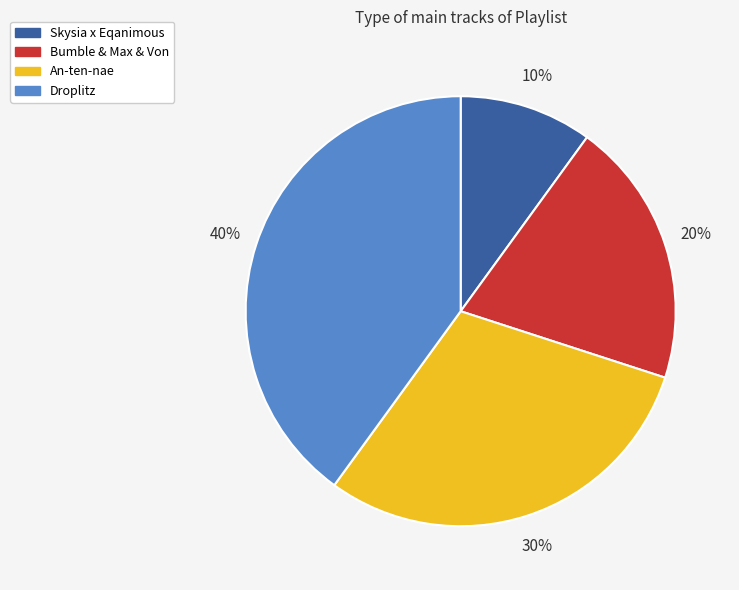

How many segments does this pie chart have?

4